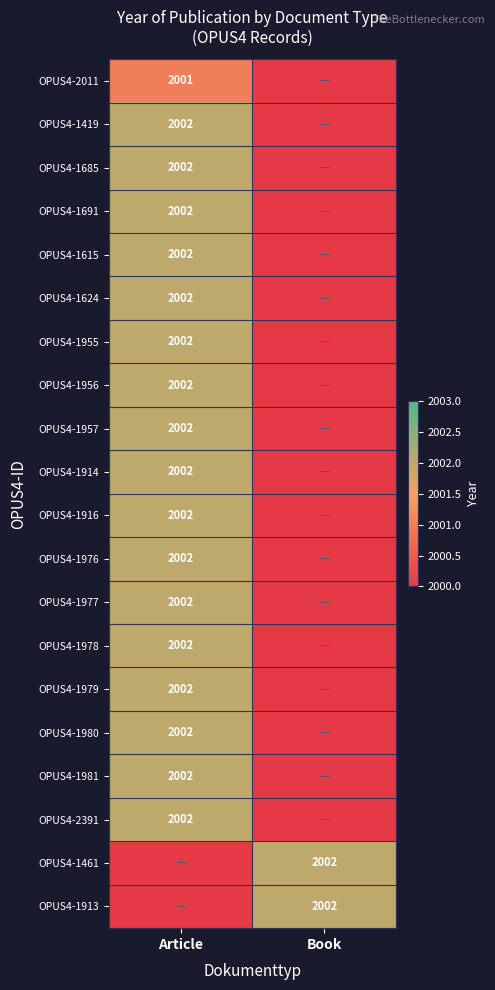

Between Article and Book, which is larger?

Article